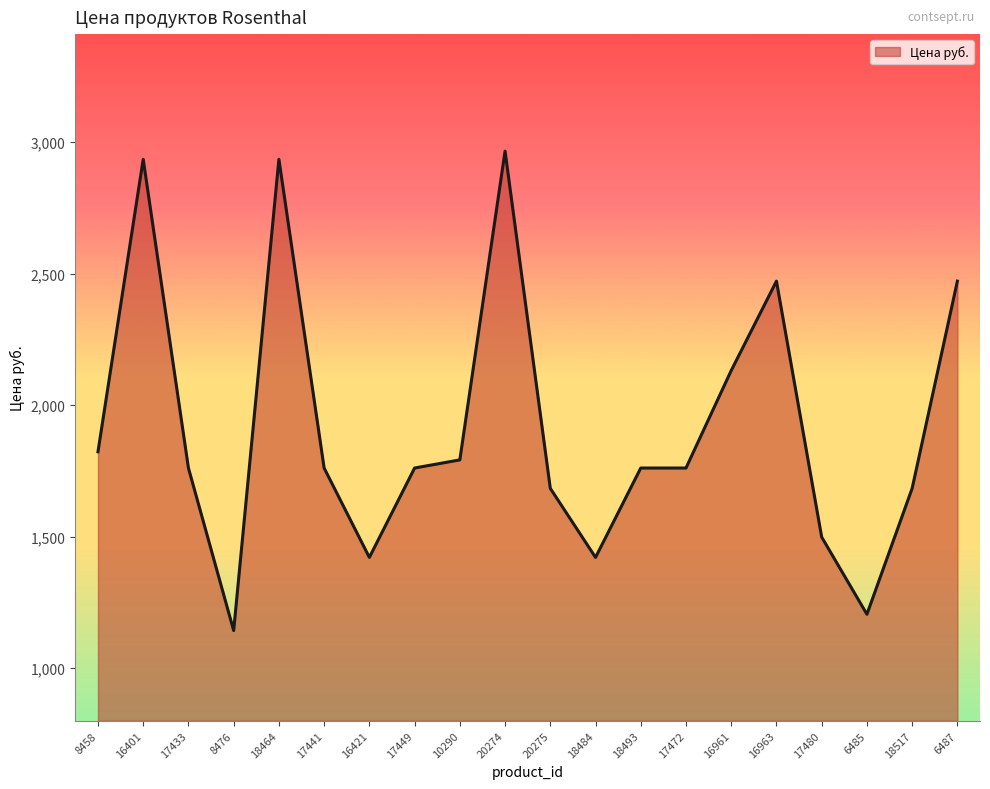

What position from the left is 16401?

2